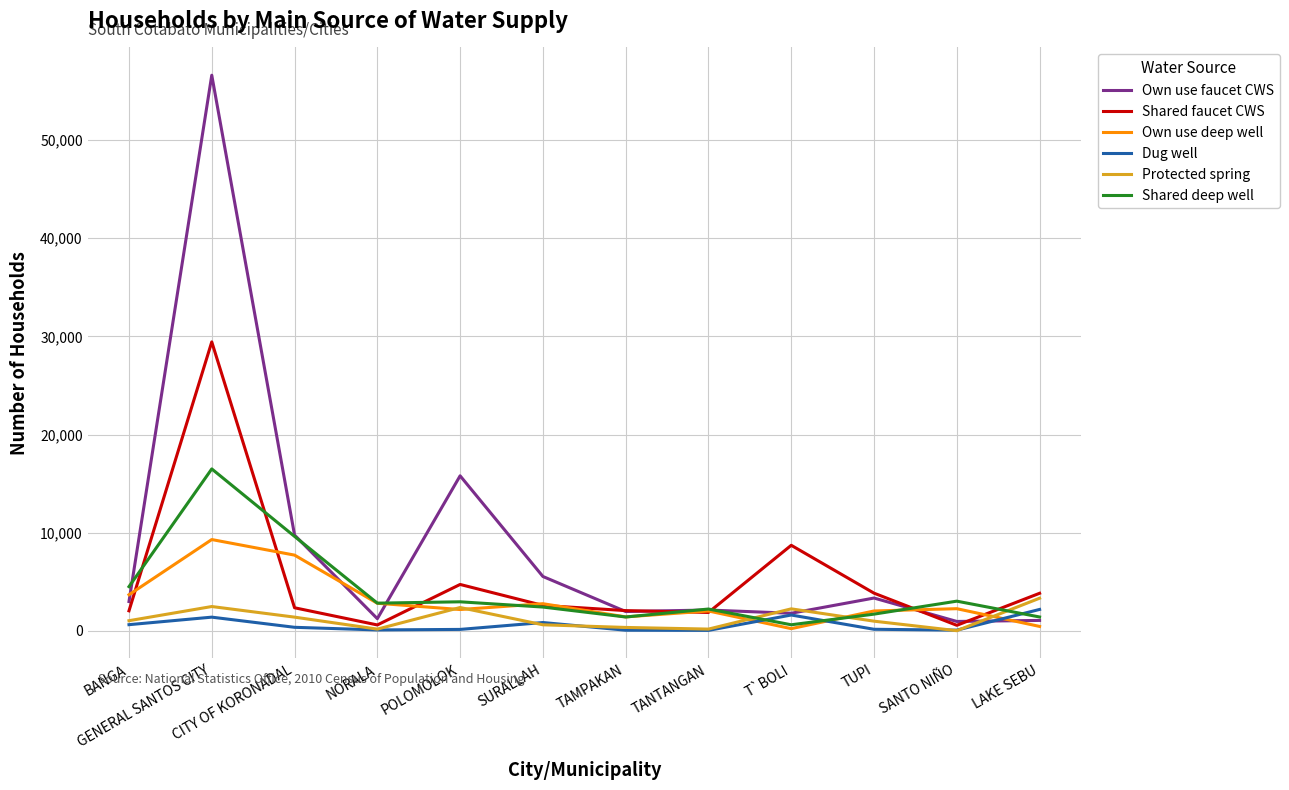

Which series changed the most between GENERAL SANTOS CITY and SURALLAH?

Own use faucet CWS